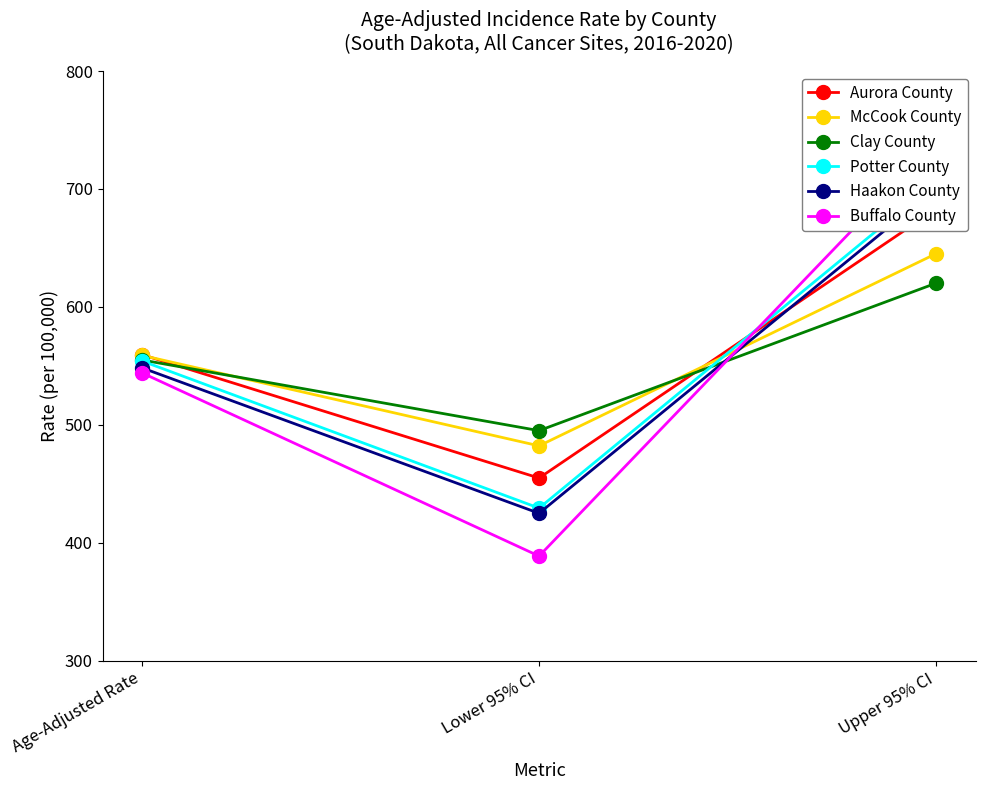

How many lines are shown in the chart?

6